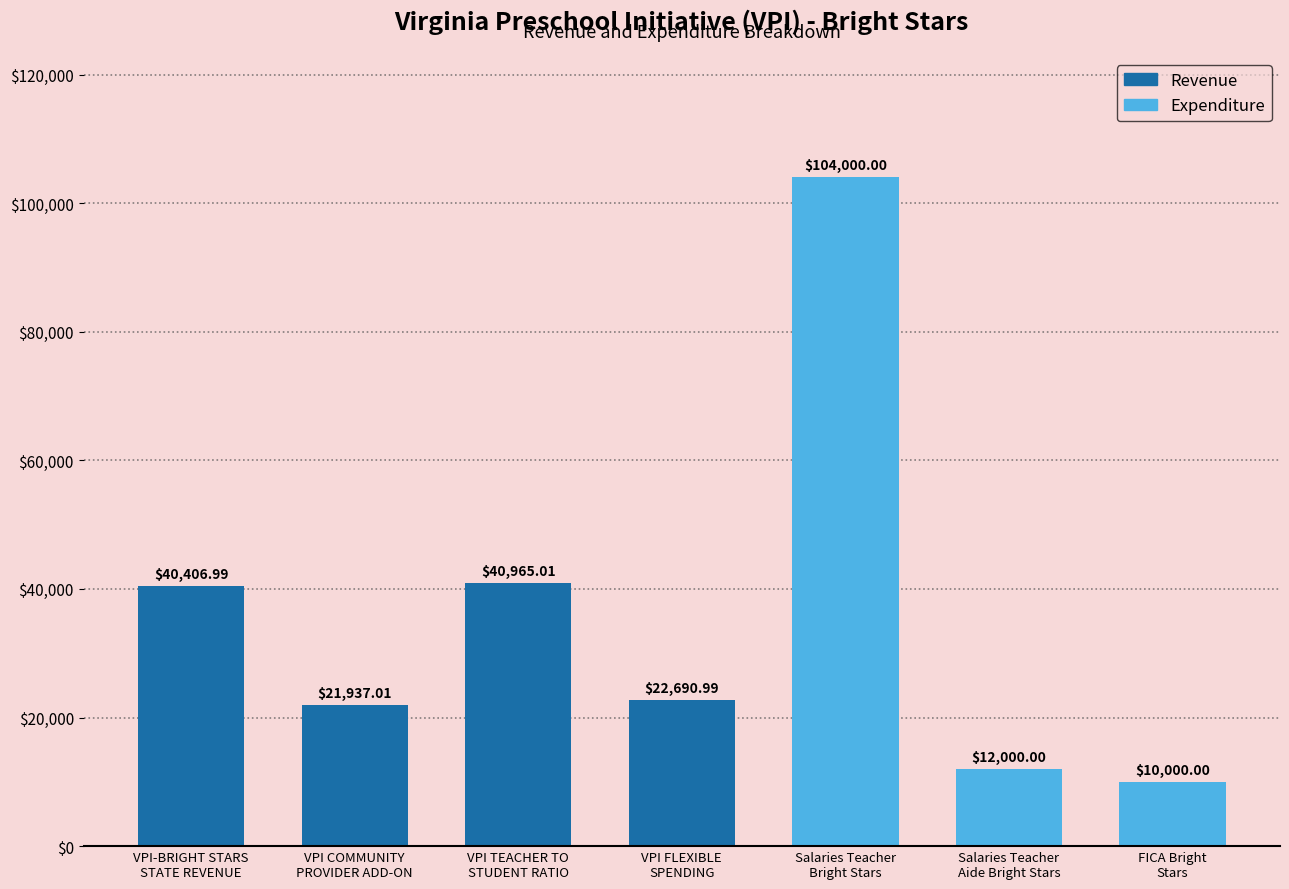

How many values are below 22690?

3